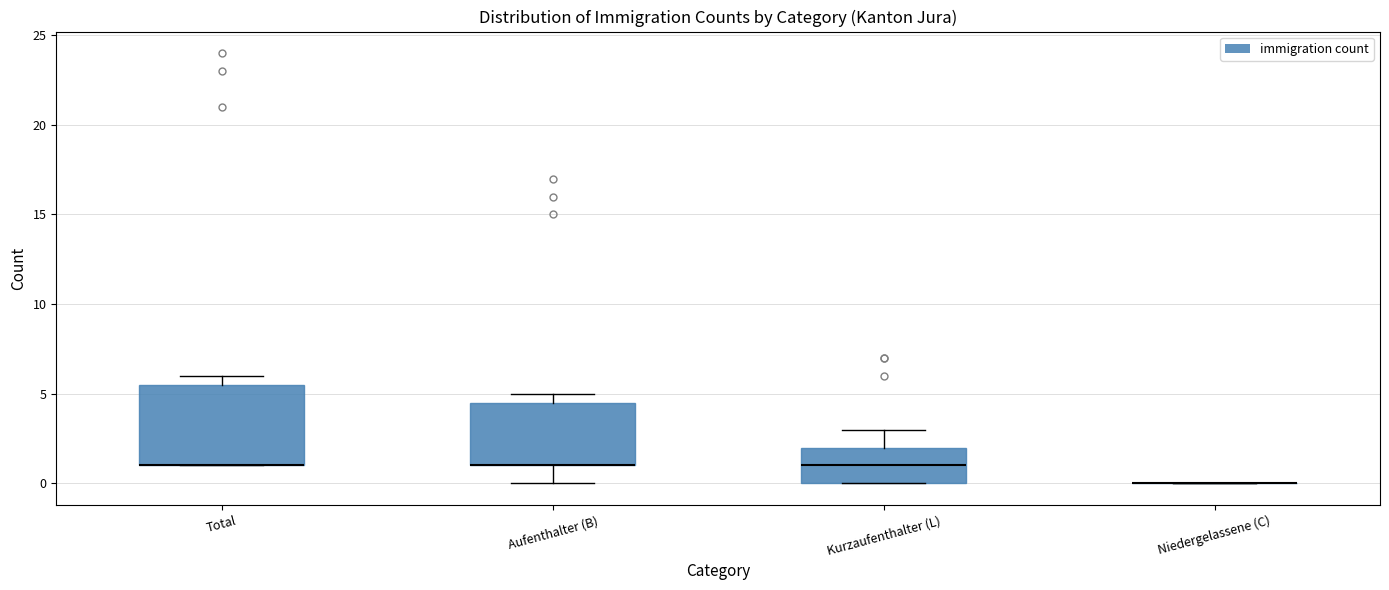

Reading left to right, transcribe this box plot: for each box, give where its median line is, the range the box spans, and where its two whiskers end, as read against the y-axis. The values are not printed on the chart, so give them approximately, as read against the axis.

Total: median 1.0 (drawn on the box's lower edge), box 1.0 to 5.5, whiskers 1.0 to 6.0
Aufenthalter (B): median 1.0 (drawn on the box's lower edge), box 1.0 to 4.5, whiskers 0.0 to 5.0
Kurzaufenthalter (L): median 1.0, box 0.0 to 2.0, whiskers 0.0 to 3.0
Niedergelassene (C): box collapsed to a line at 0.0, whiskers 0.0 to 0.0